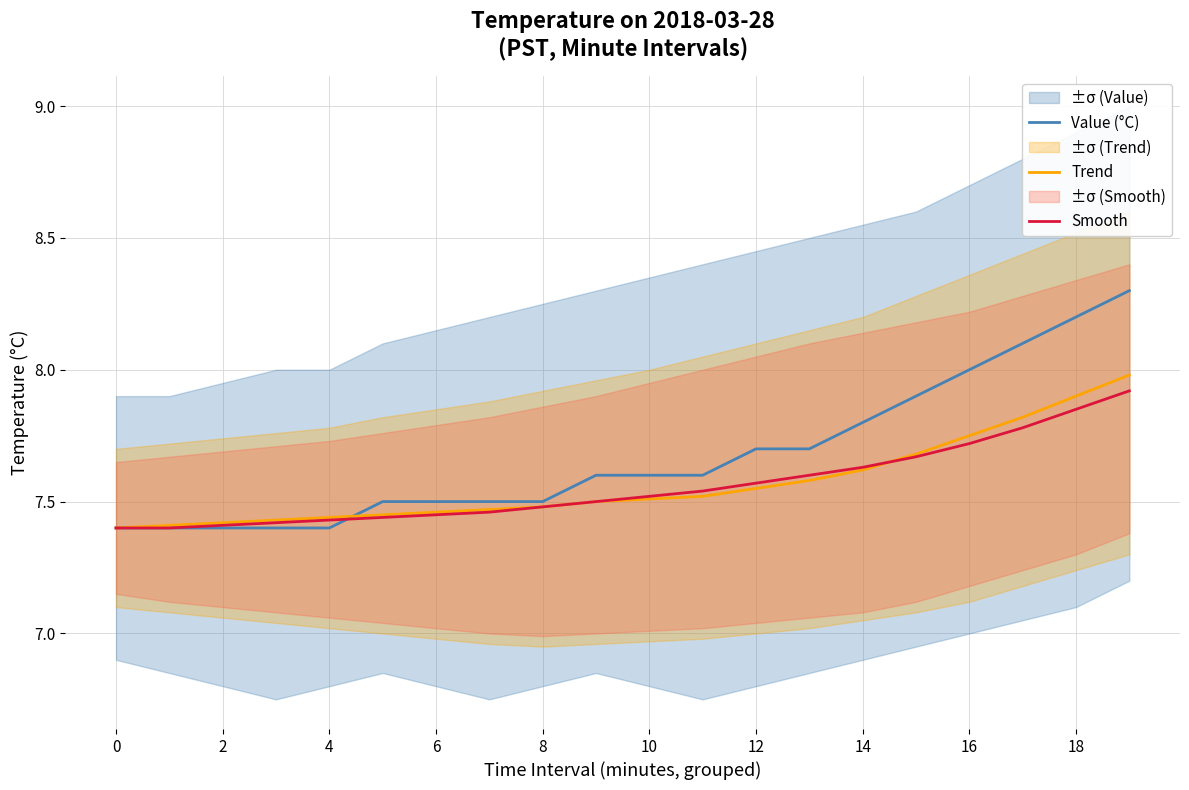

True or false: Trend has more than 0 points higher than both neighbors.

False